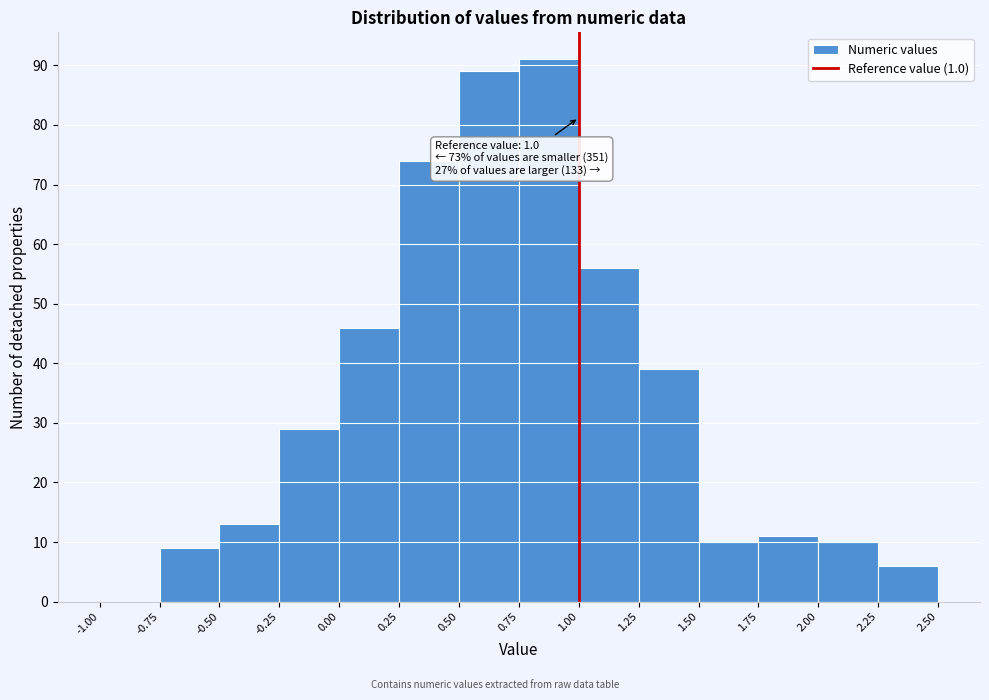

Over which range of the x-axis is the bar tallest?

0.75 to 1.00